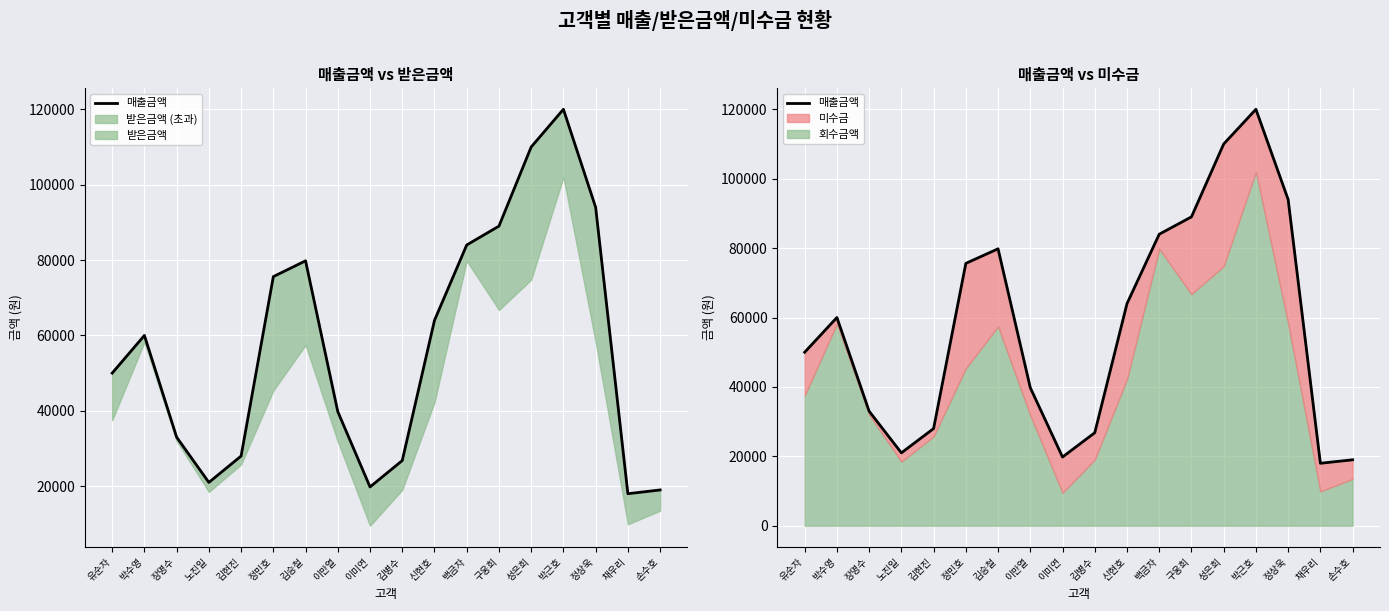

The chart shows a value of 39503 at 박근호. True or false?

False